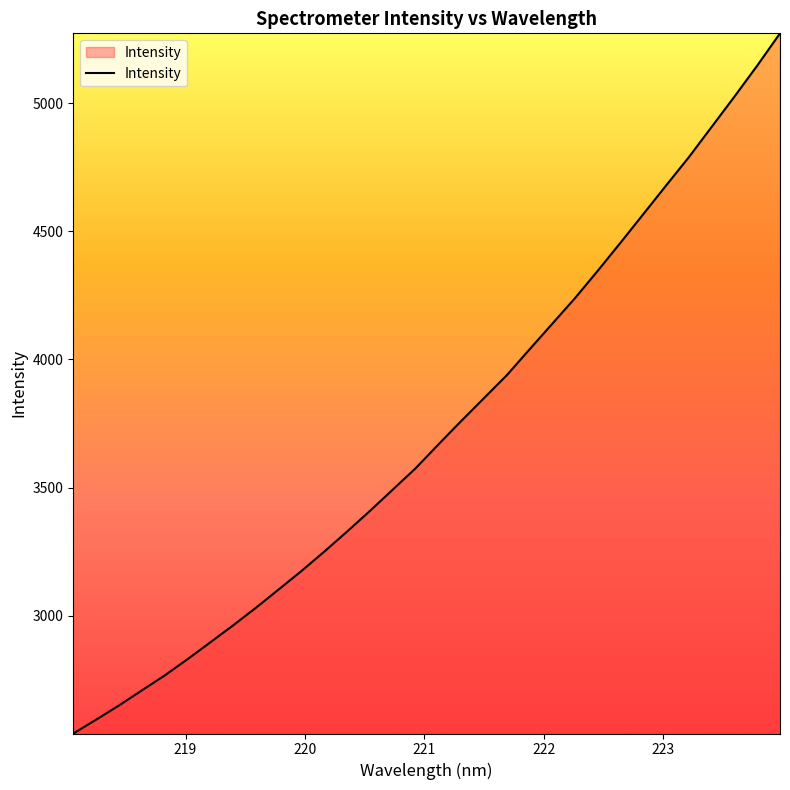

What is the sum of all values?

119128.4